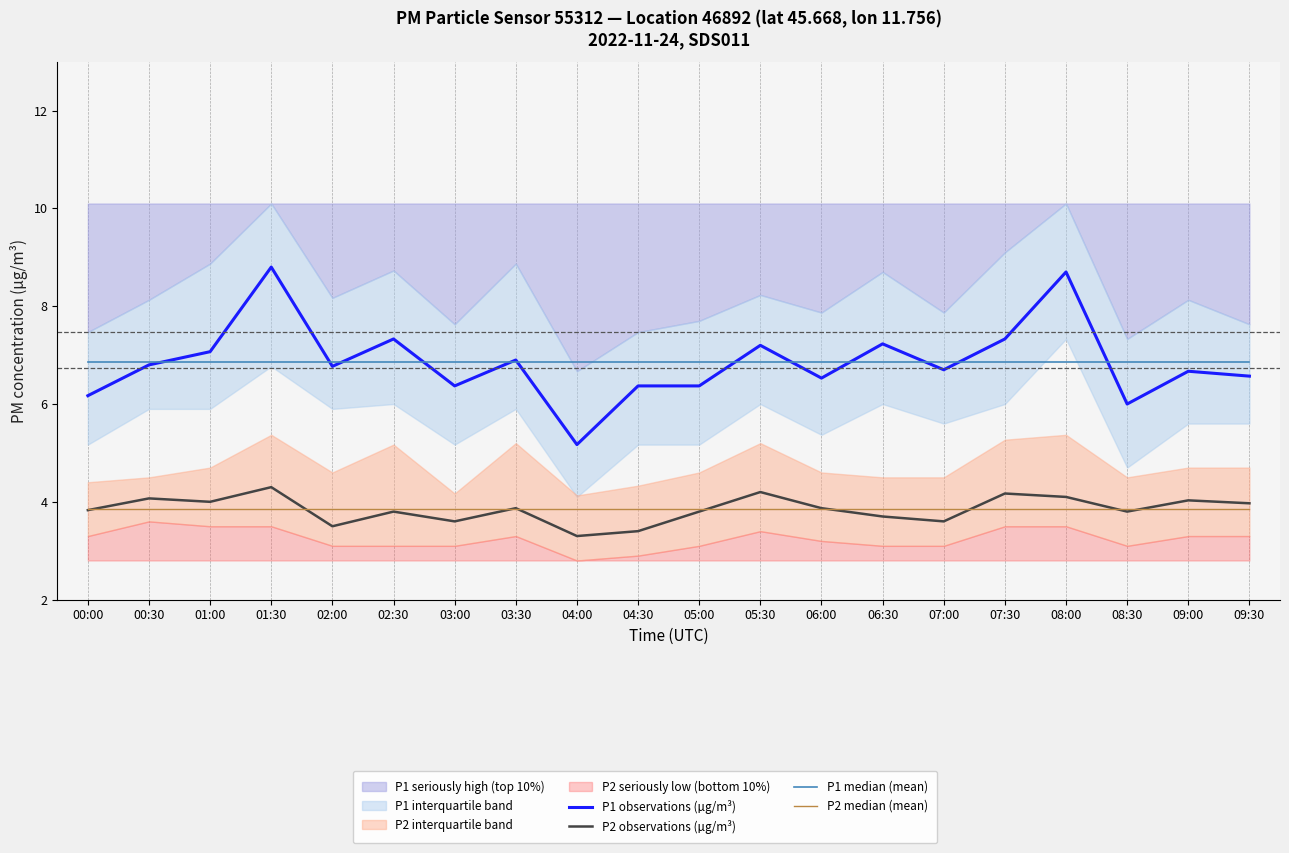

What is the difference between the second highest and second lowest values in the P2 observations (µg/m³) series?

0.8